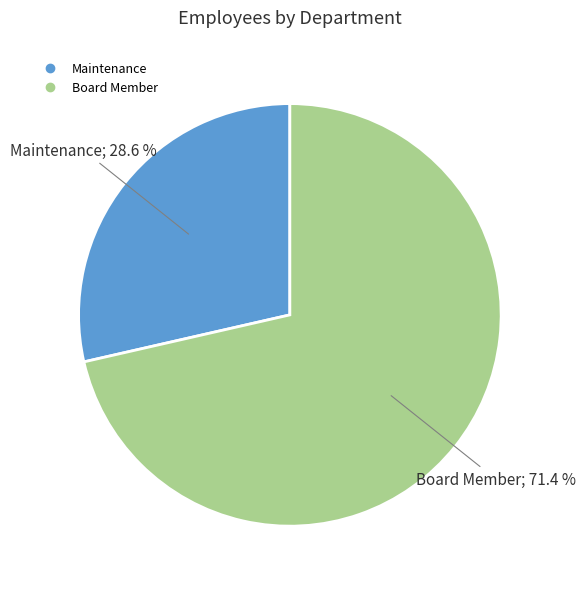

To the nearest percent, what portion does Board Member represent?

71%